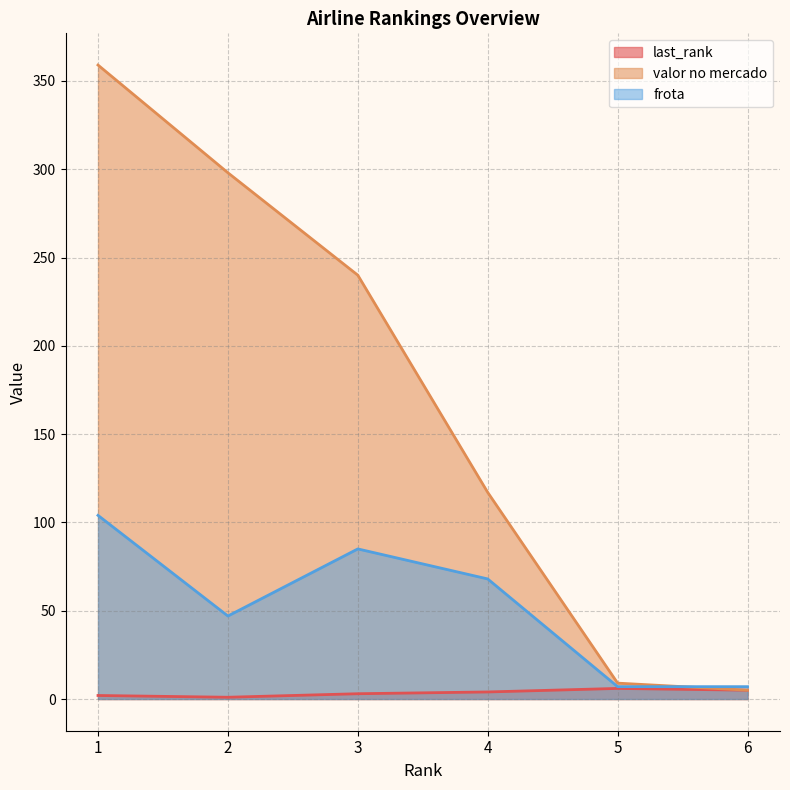

The last_rank series shows 8 at 5. True or false?

False